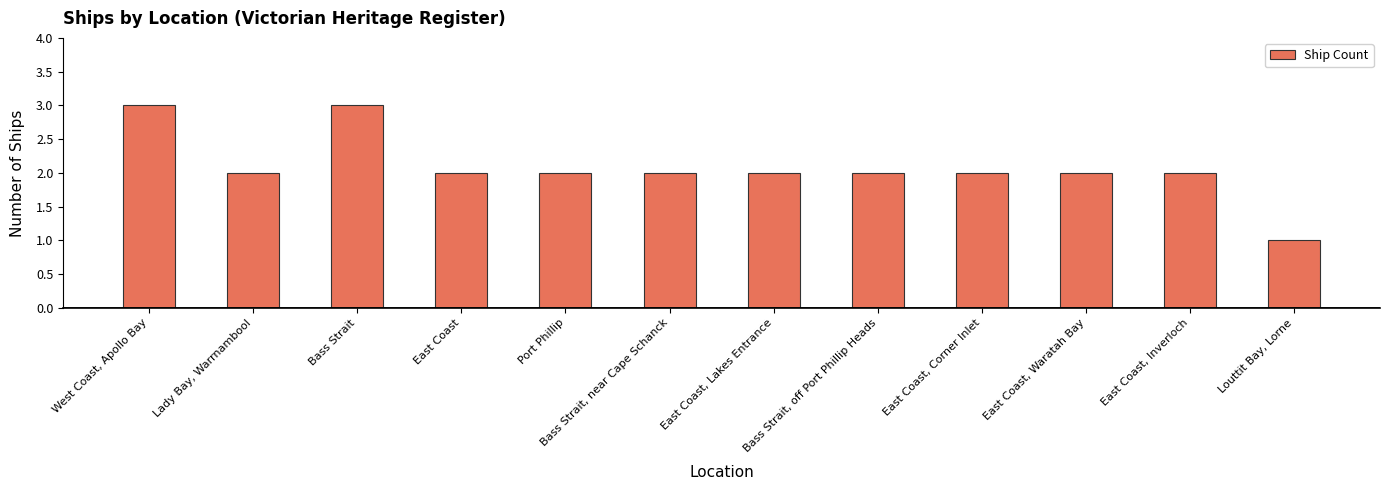

What is the smallest value displayed?

1